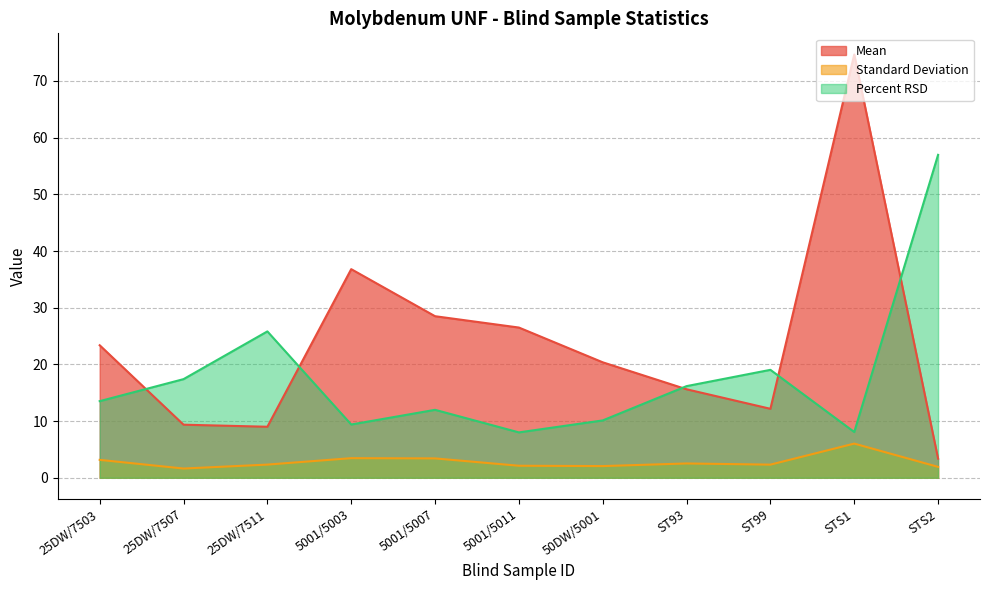

List the labels in order of Percent RSD value, largest first.

STS2, 25DW/7511, ST99, 25DW/7507, ST93, 25DW/7503, 5001/5007, 50DW/5001, 5001/5003, STS1, 5001/5011